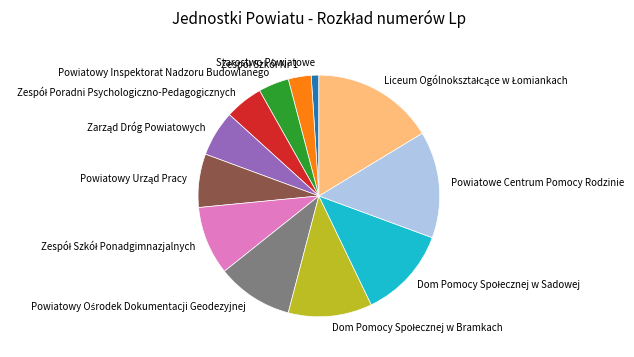

How many segments does this pie chart have?

12